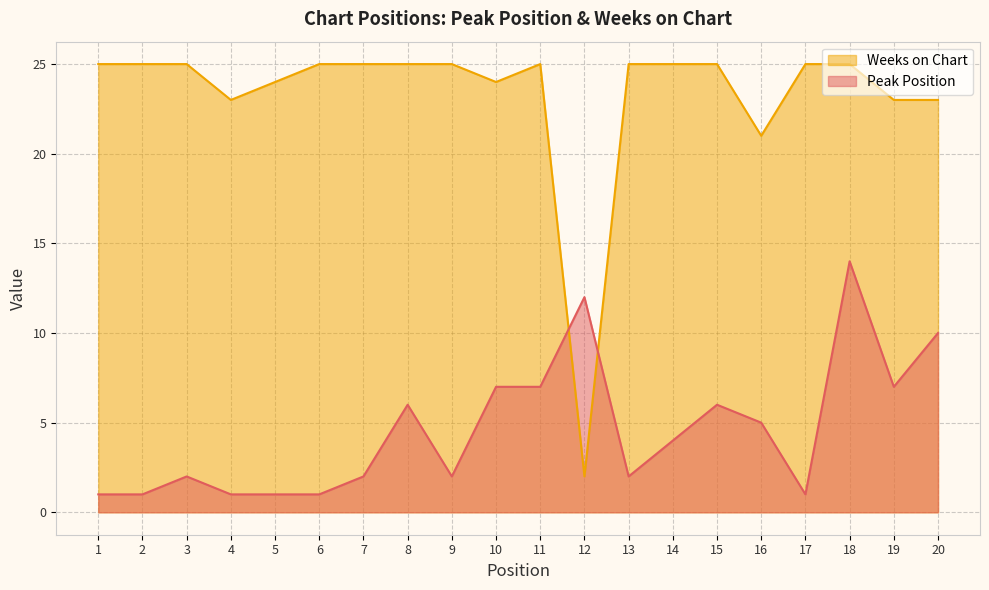

What are all the series names shown in the legend?

Weeks on Chart, Peak Position